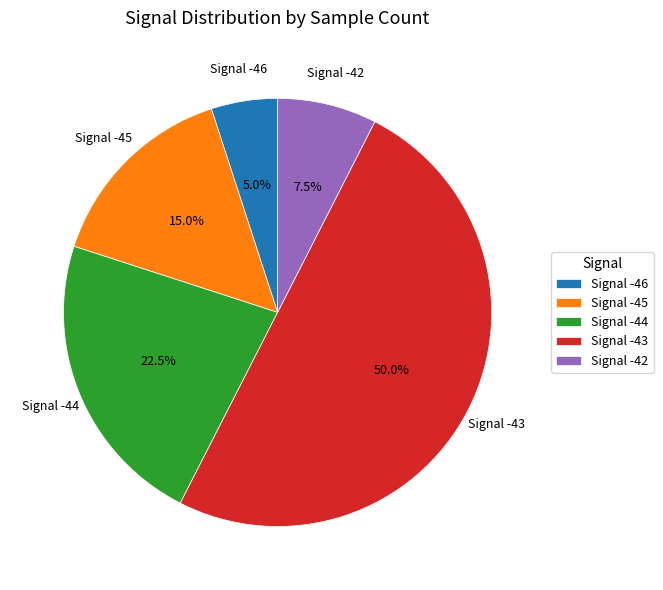

What portion of the pie excludes Signal -42?

92.5%